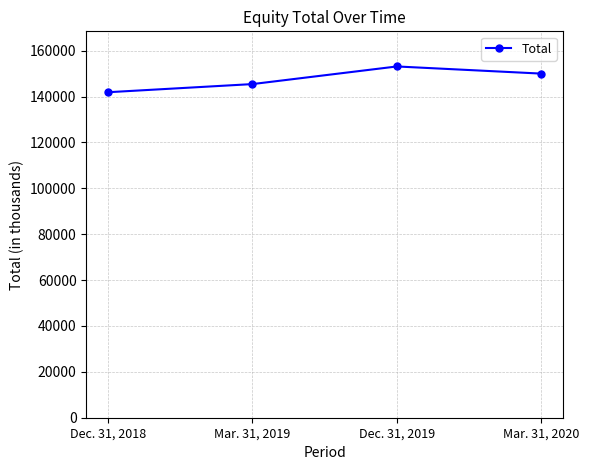

What is the greatest value displayed?

153094